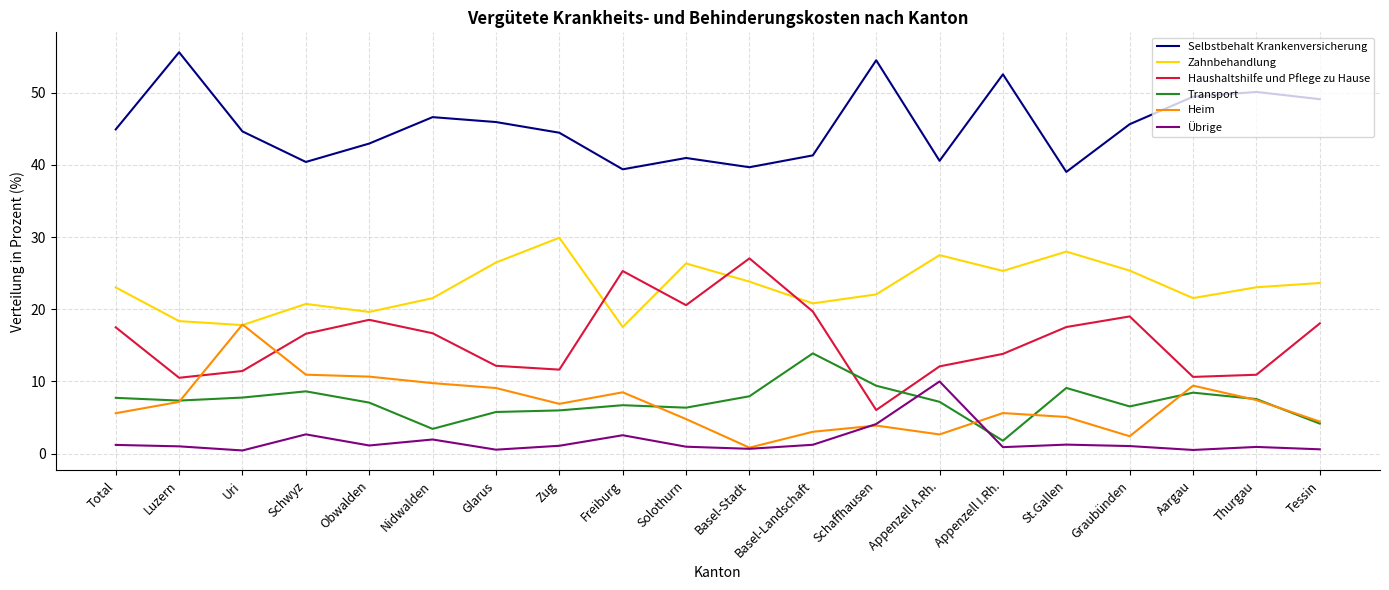

True or false: Haushaltshilfe und Pflege zu Hause has a value of 16.7 at Nidwalden.

True